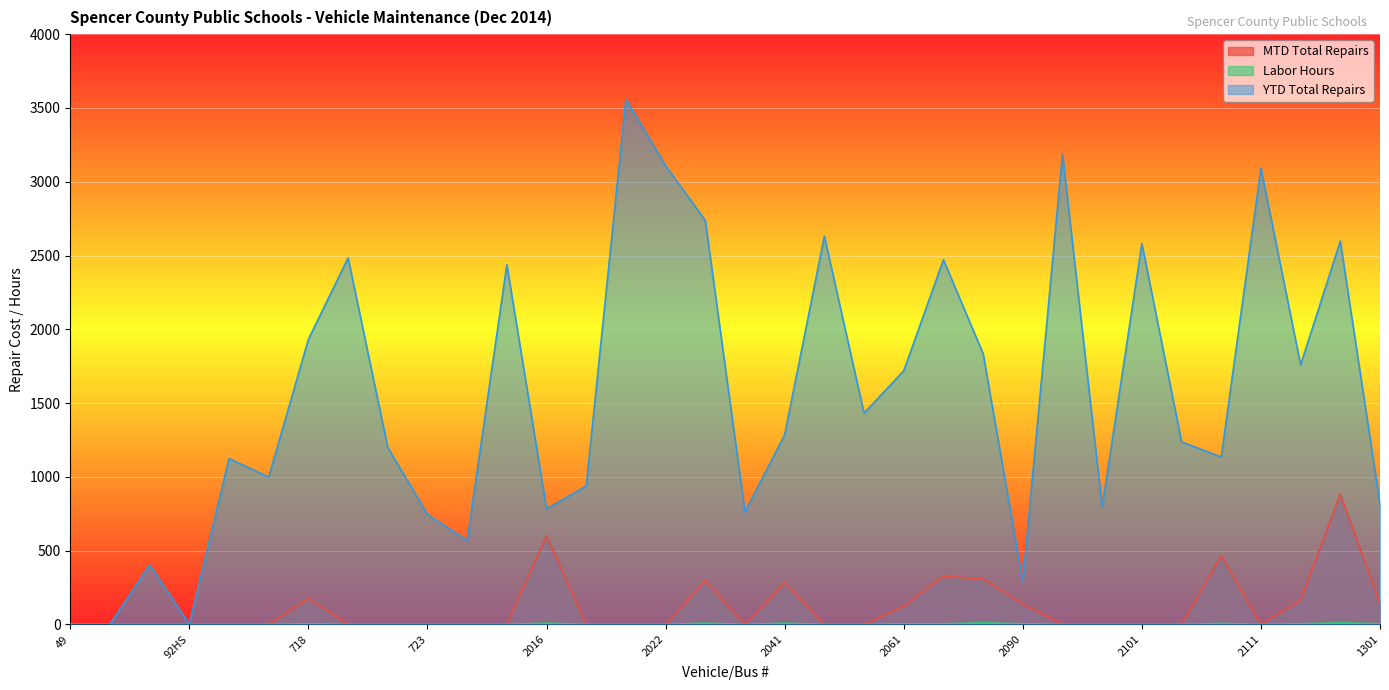

The value of MTD Total Repairs at 2101 is 573. True or false?

False